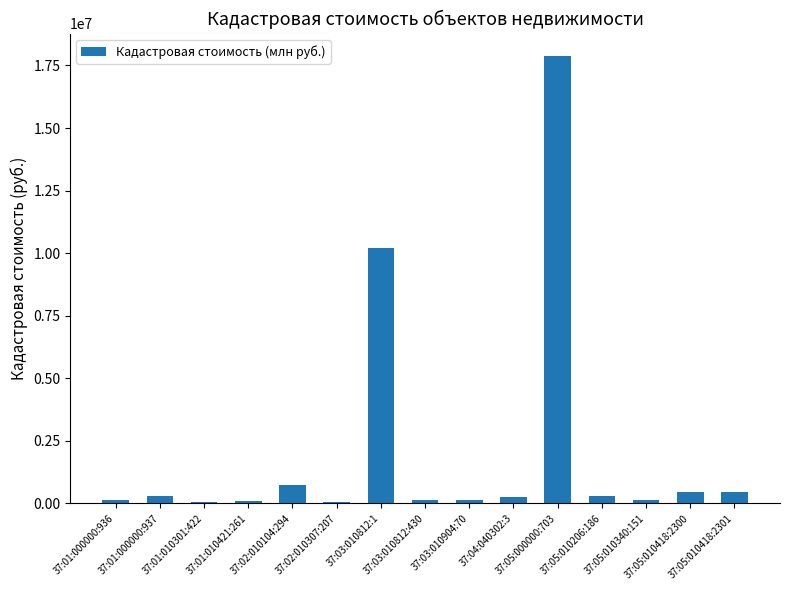

What is the ratio of the value at 37:04:040302:3 to the value at 37:01:010301:422?

4.2